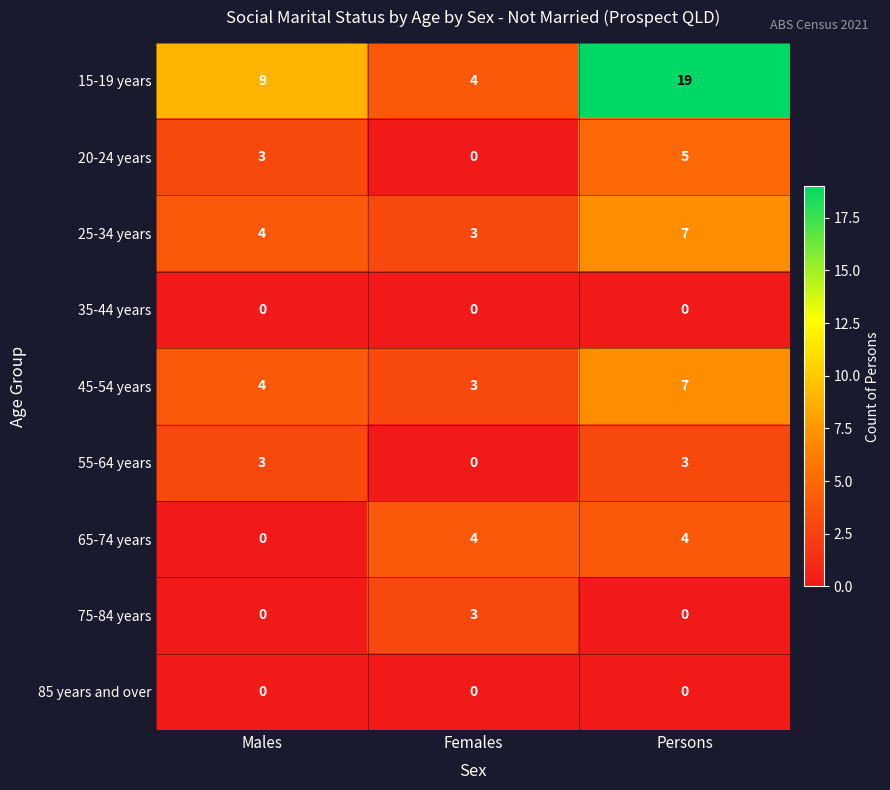

Reading left to right, extract all data points from this chart.

15-19 years: 9	4	19
20-24 years: 3	0	5
25-34 years: 4	3	7
35-44 years: 0	0	0
45-54 years: 4	3	7
55-64 years: 3	0	3
65-74 years: 0	4	4
75-84 years: 0	3	0
85 years and over: 0	0	0